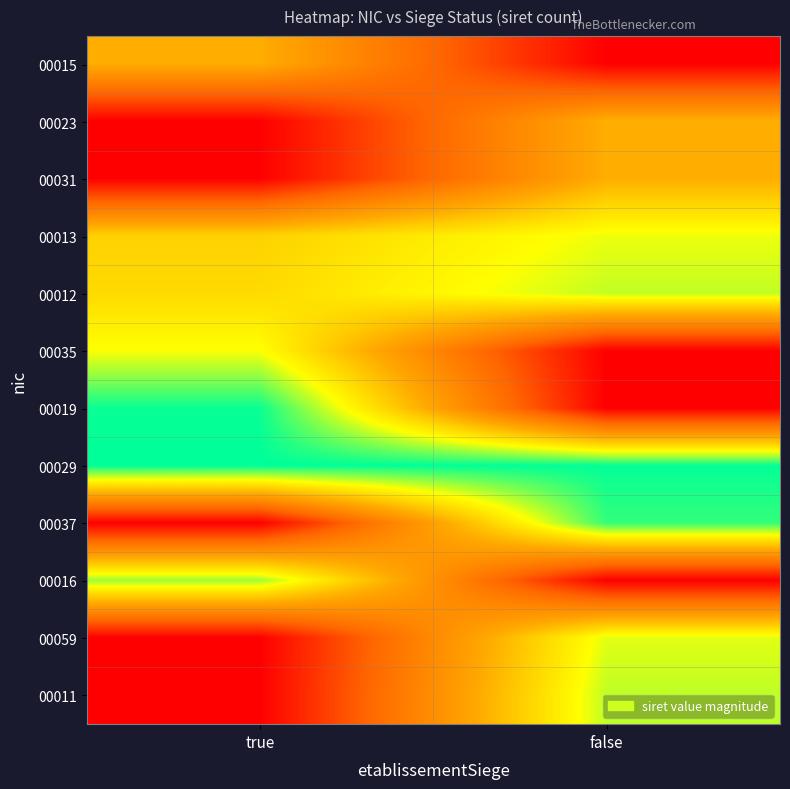

At true, list the series in order from largest to smallest.

00029, 00019, 00016, 00035, 00012, 00013, 00015, 00023, 00031, 00037, 00059, 00011